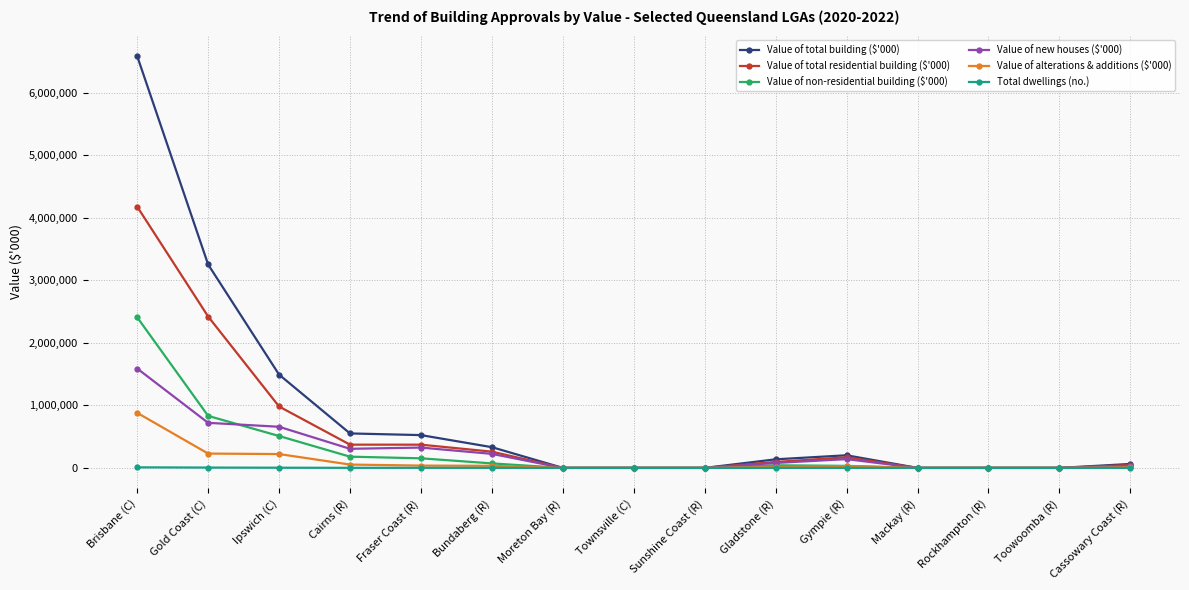

How many series are shown in this chart?

6